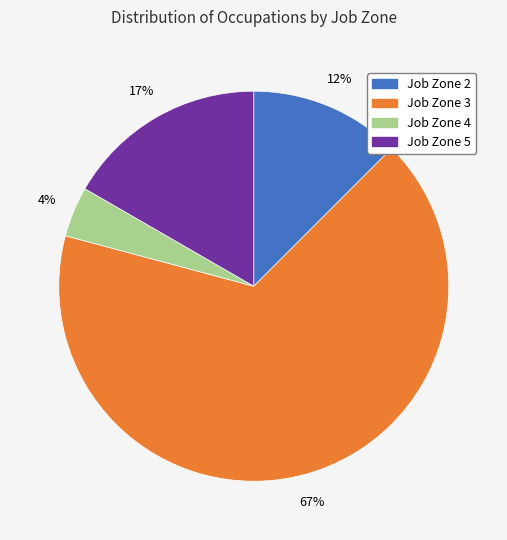

To the nearest percent, what is the difference between the Job Zone 4 and Job Zone 2 slice percentages?

8%